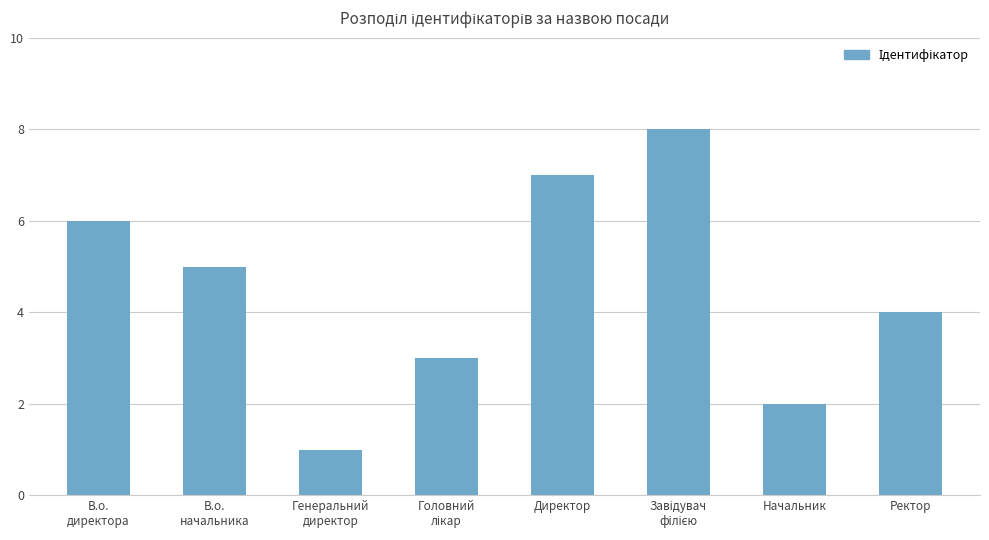

Reading left to right, list all the values displayed in this chart.

6	5	1	3	7	8	2	4